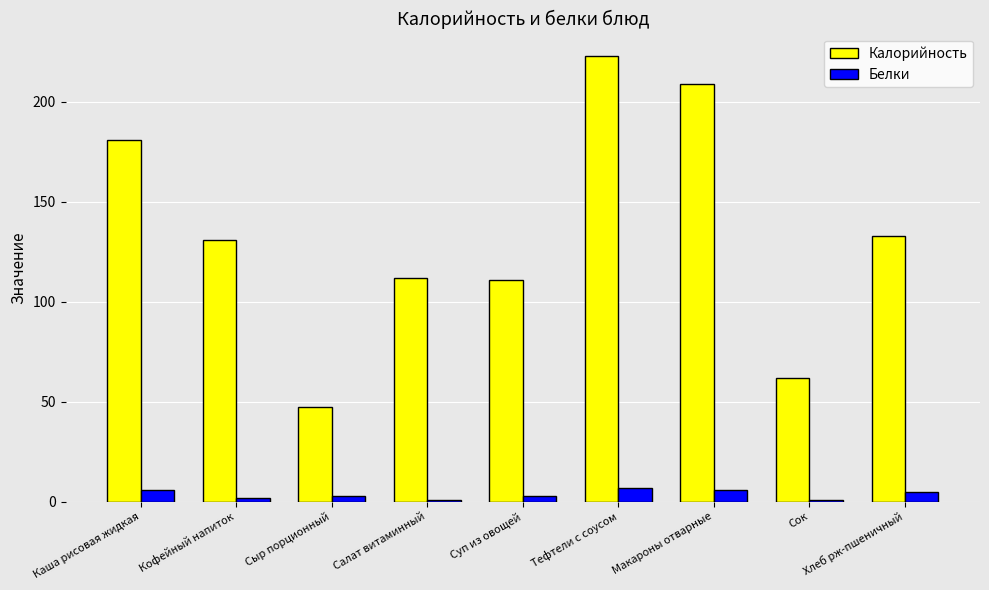

The value of Калорийность at Сок is 22.7. True or false?

False